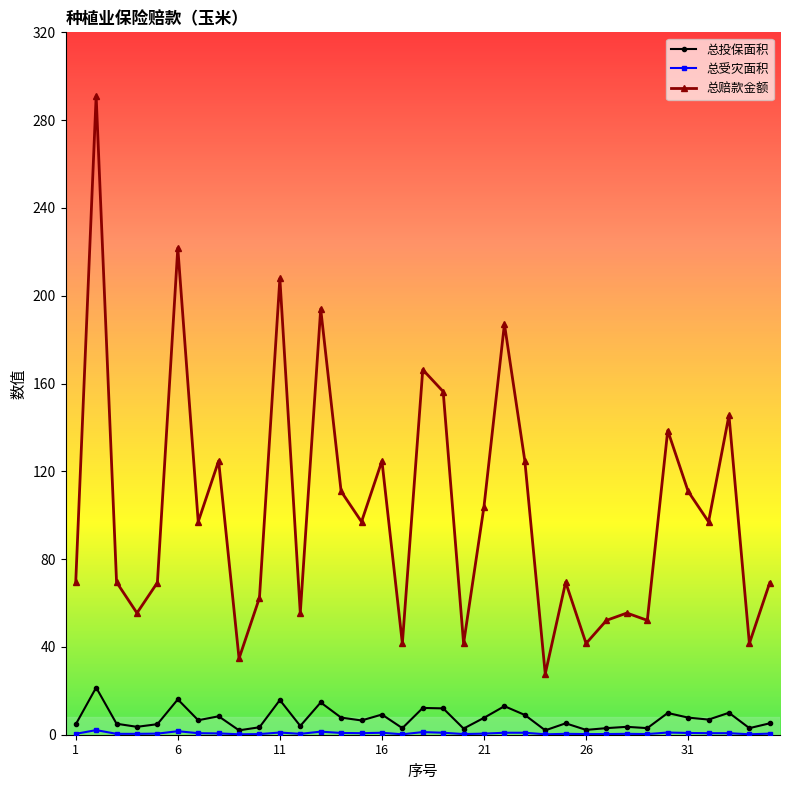

Which series has the widest spread of values?

总赔款金额